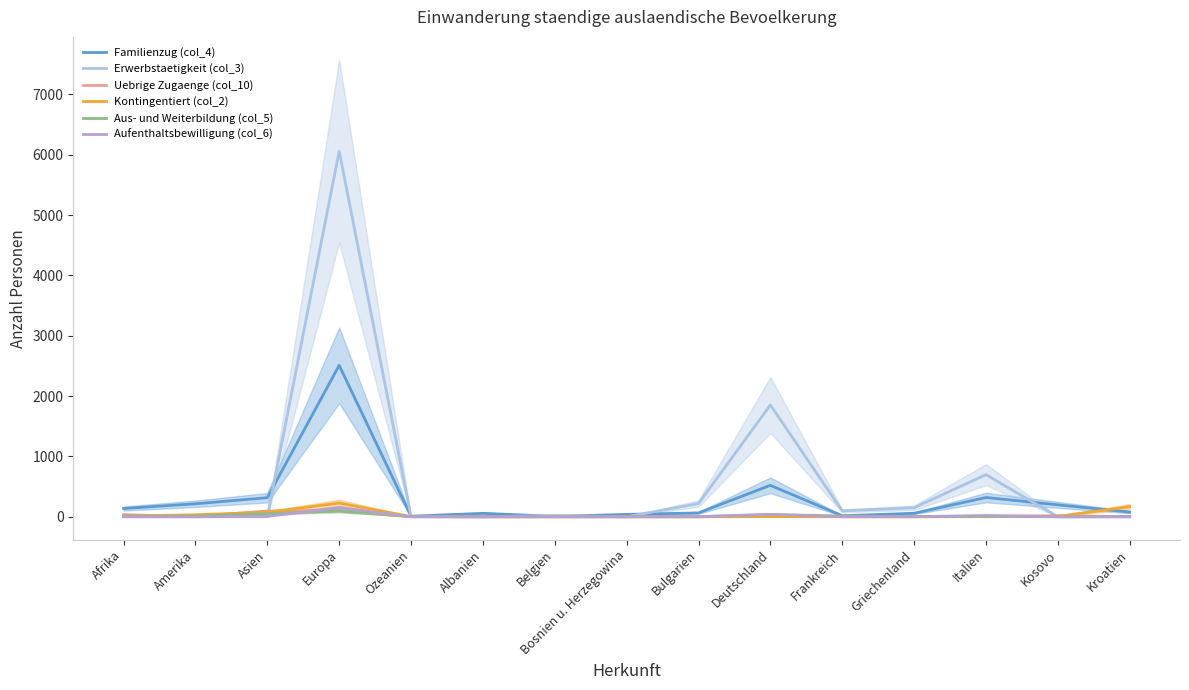

What is the difference between the Uebrige Zugaenge (col_10) values at Kroatien and Europa?

101